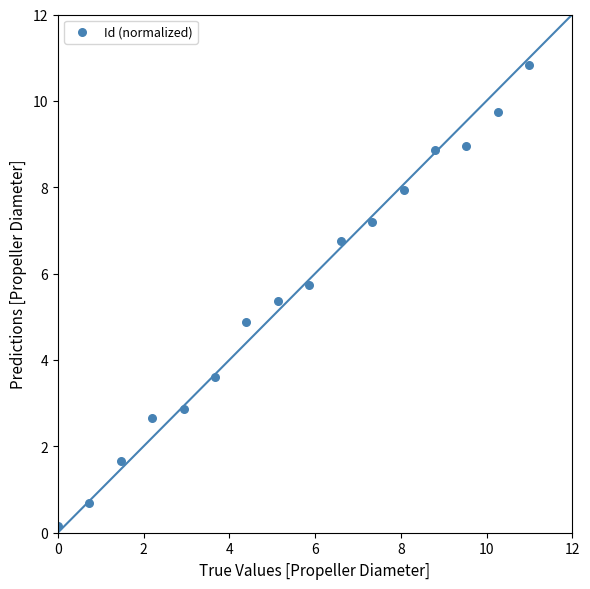

What Y value in the scatter plot is closest to 5?

4.9